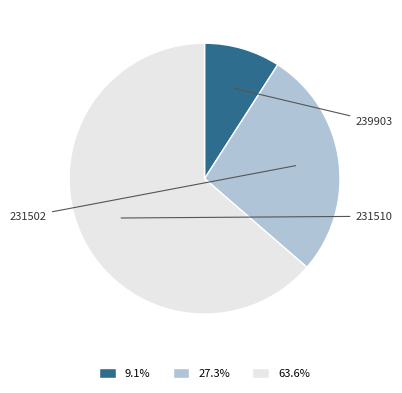

Which category has the biggest portion of the pie?

231510